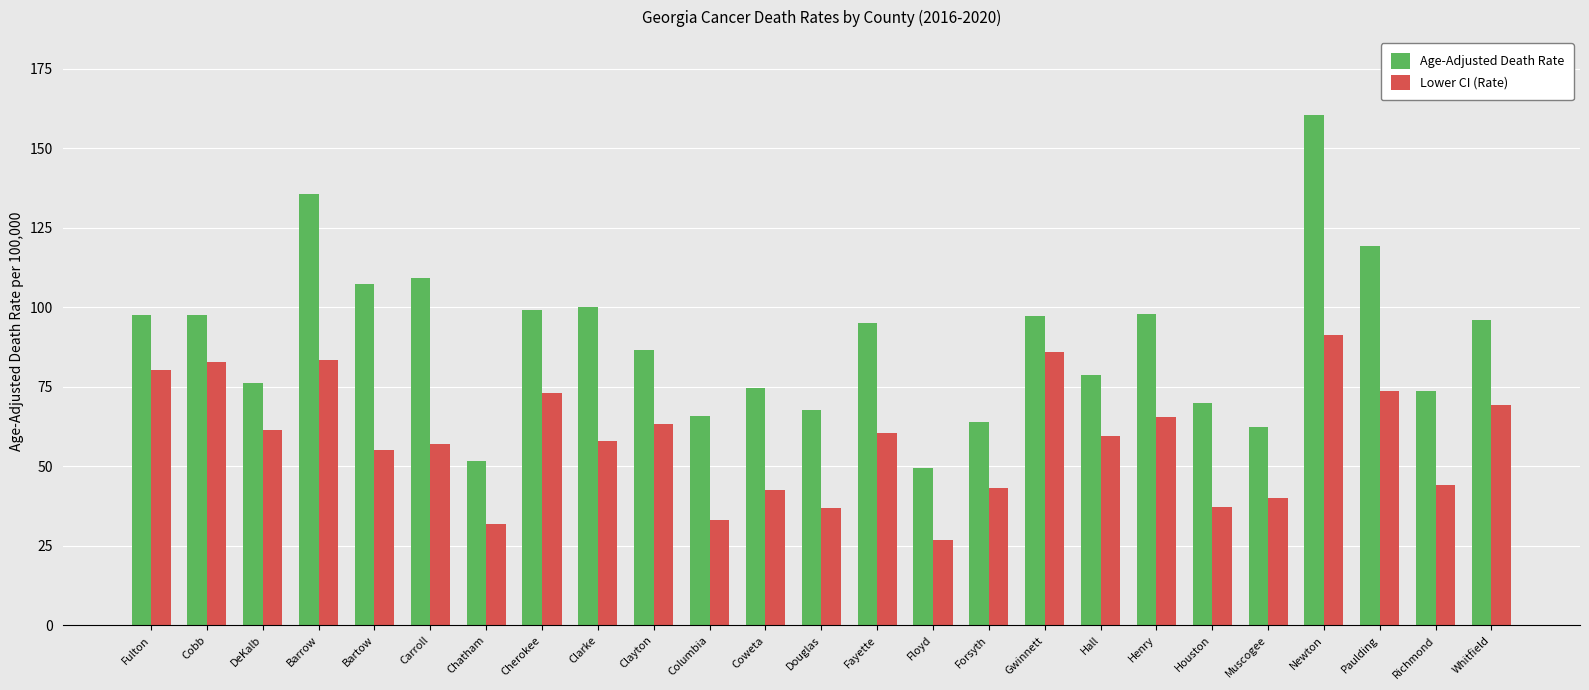

Rank the series by their maximum value, from lowest to highest.

Lower CI (Rate), Age-Adjusted Death Rate